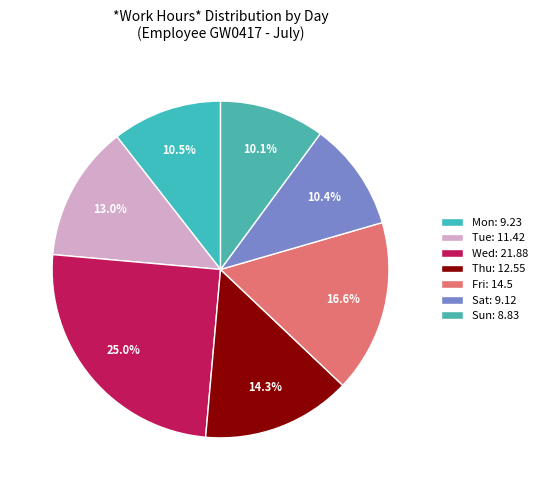

Which has a higher value, Sun or Wed?

Wed